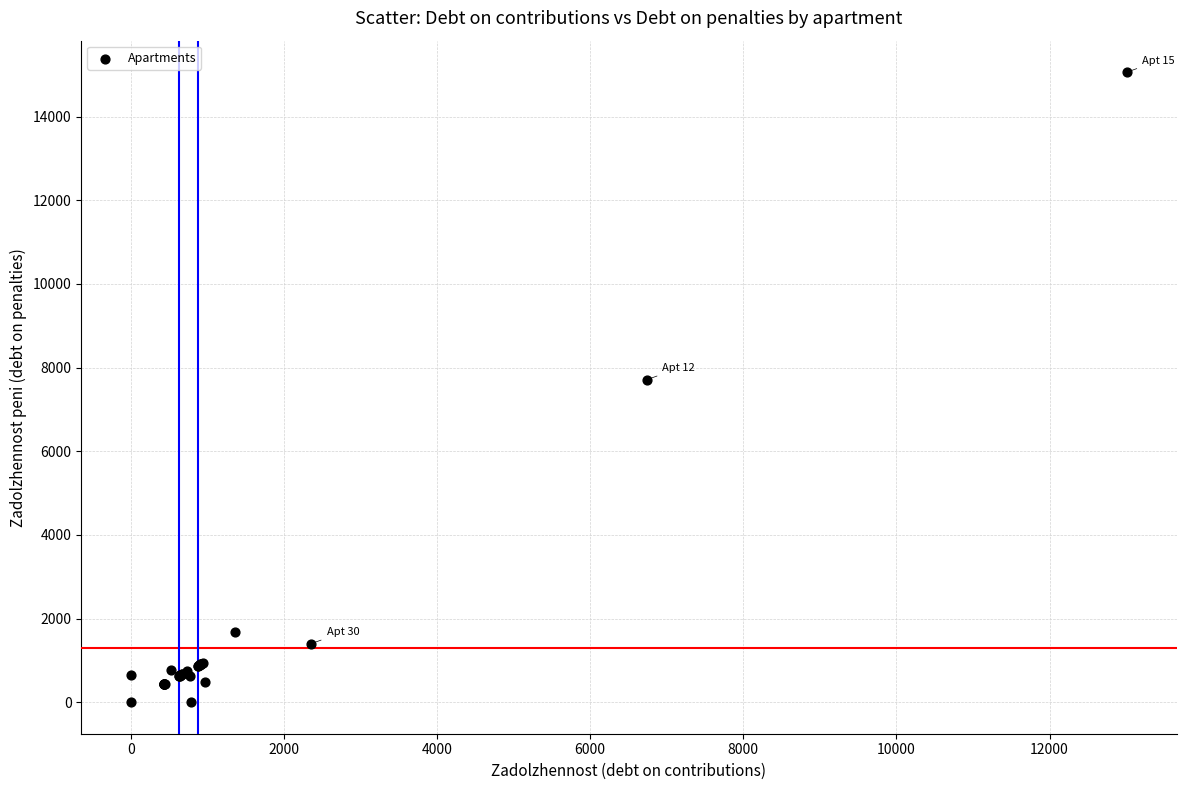

What Y value in the scatter plot is closest to 7529?

7712.1